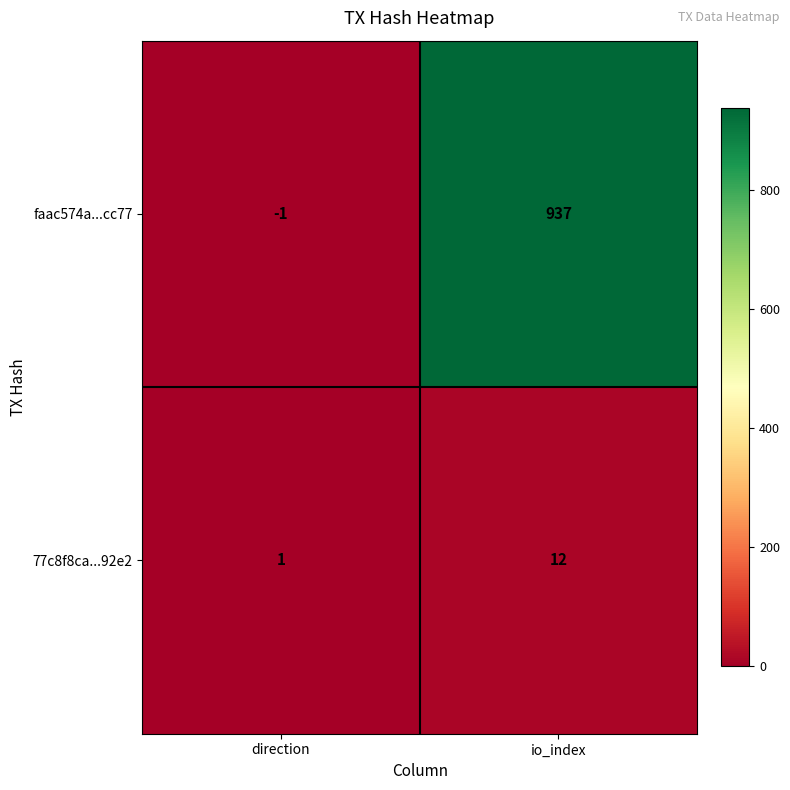

What is the average value of the faac574a...cc77 series?

468